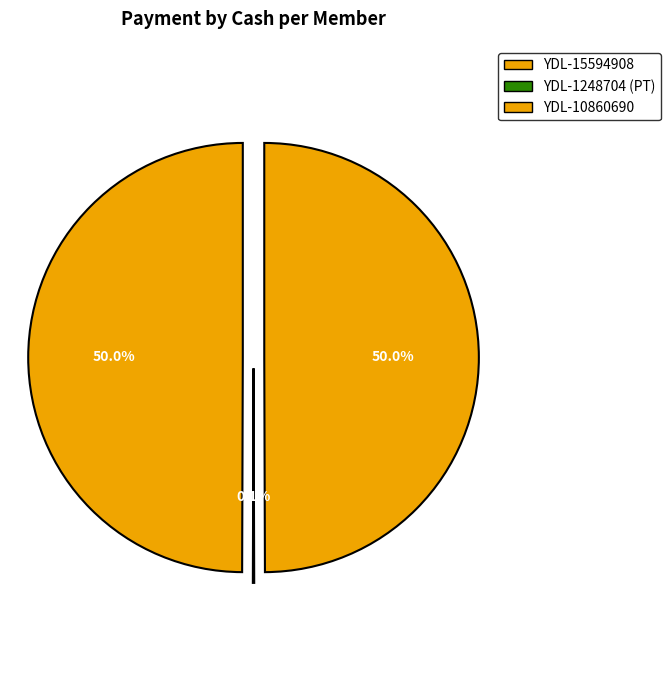

Which slice is the largest?

YDL-15594908